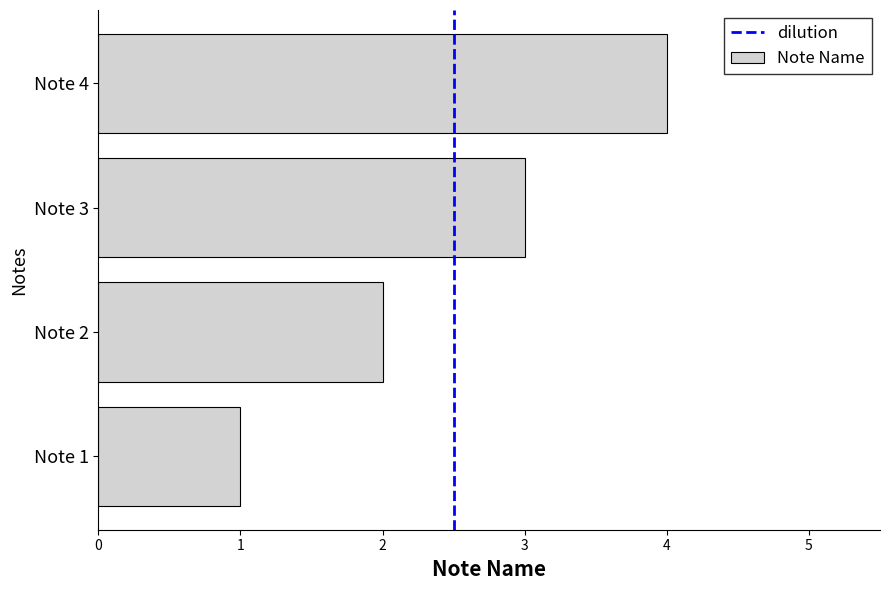

At which label is the value closest to 2?

Note 2